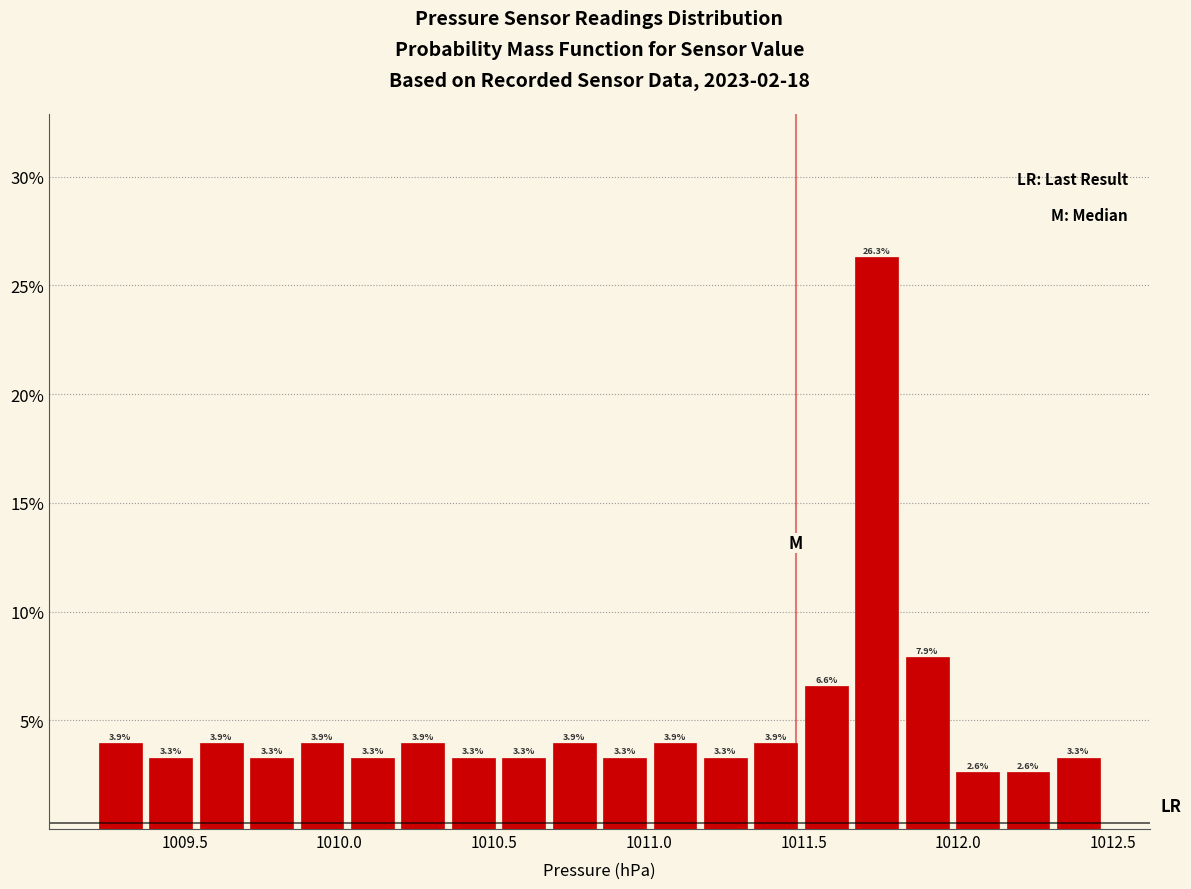

Read against the x-axis, roughly where is the centre of the tallest bar?

1011.75